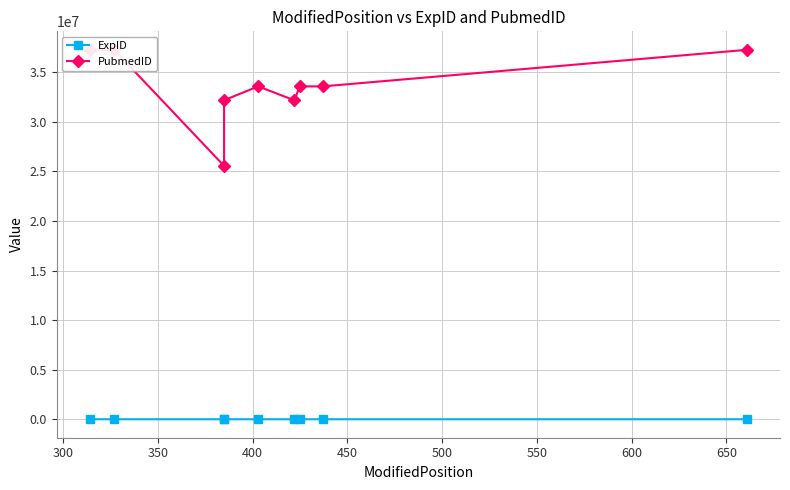

Where is ExpID nearest to the value 128?

450